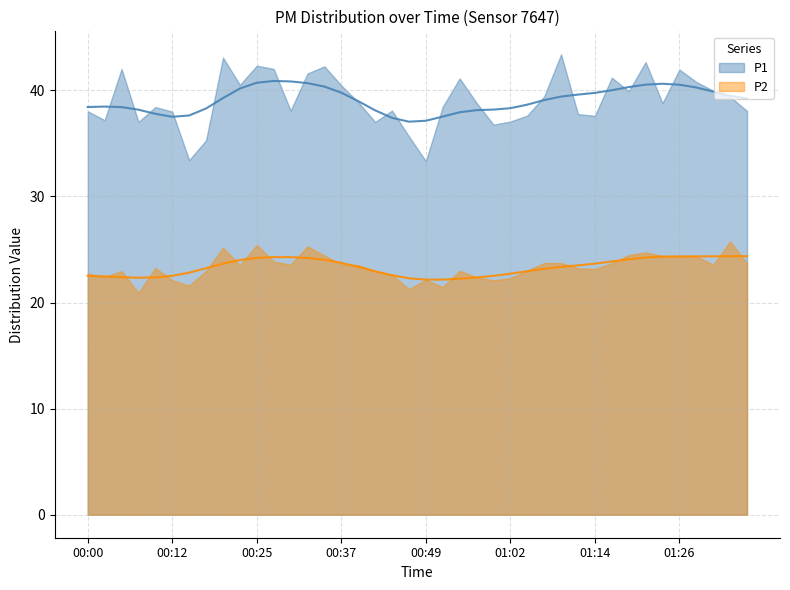

Reading left to right, extract all data points from this chart.

P1: 38.0	37.2	42.0	37.0	38.4	38.0	33.4	35.3	43.1	40.5	42.3	42.0	38.1	41.6	42.3	40.5	38.9	37.0	38.1	35.7	33.3	38.5	41.1	38.8	36.8	37.1	37.6	39.4	43.4	37.8	37.6	41.2	39.9	42.7	38.8	42.0	40.8	40.0	39.4	38.1
P2: 22.7	22.4	23.0	20.9	23.3	22.1	21.6	23.0	25.2	23.5	25.4	23.9	23.6	25.3	24.4	23.6	23.5	23.0	22.6	21.3	22.1	21.5	23.0	22.4	22.1	22.3	23.0	23.7	23.7	23.2	23.2	23.7	24.5	24.7	24.4	24.3	24.4	23.6	25.8	23.7